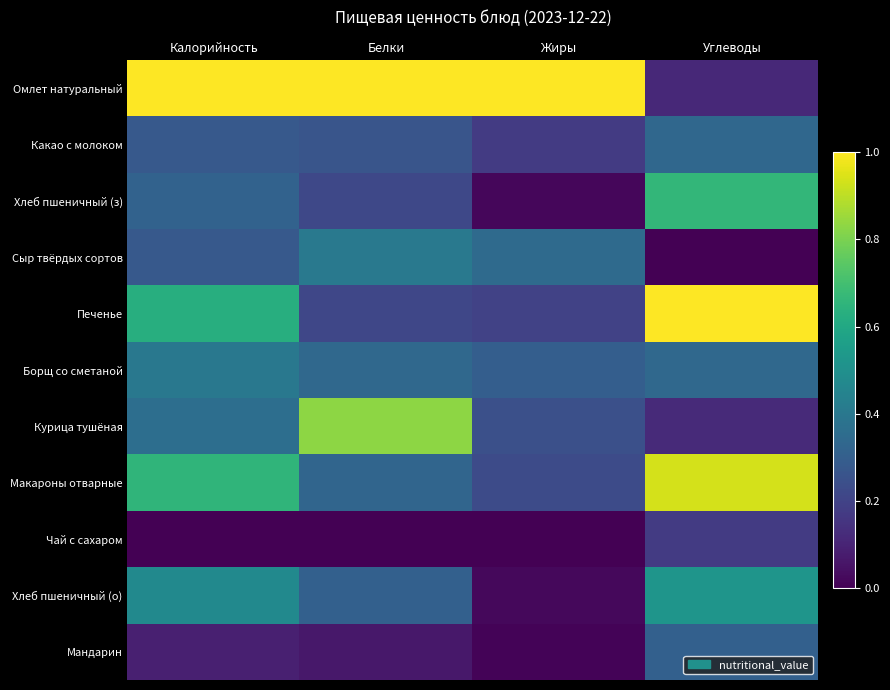

Rank the series at Углеводы from lowest to highest value.

Сыр твёрдых сортов, Омлет натуральный, Курица тушёная, Чай с сахаром, Мандарин, Какао с молоком, Борщ со сметаной, Хлеб пшеничный (о), Хлеб пшеничный (з), Макароны отварные, Печенье